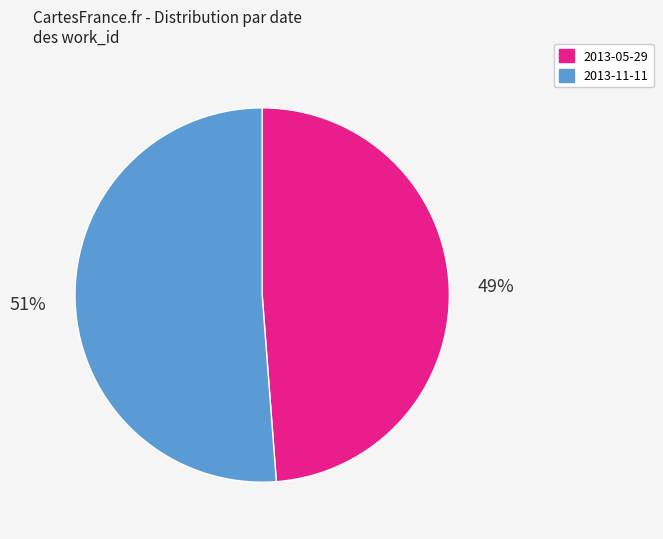

To the nearest percent, what is the difference between the 2013-11-11 and 2013-05-29 slice percentages?

2%